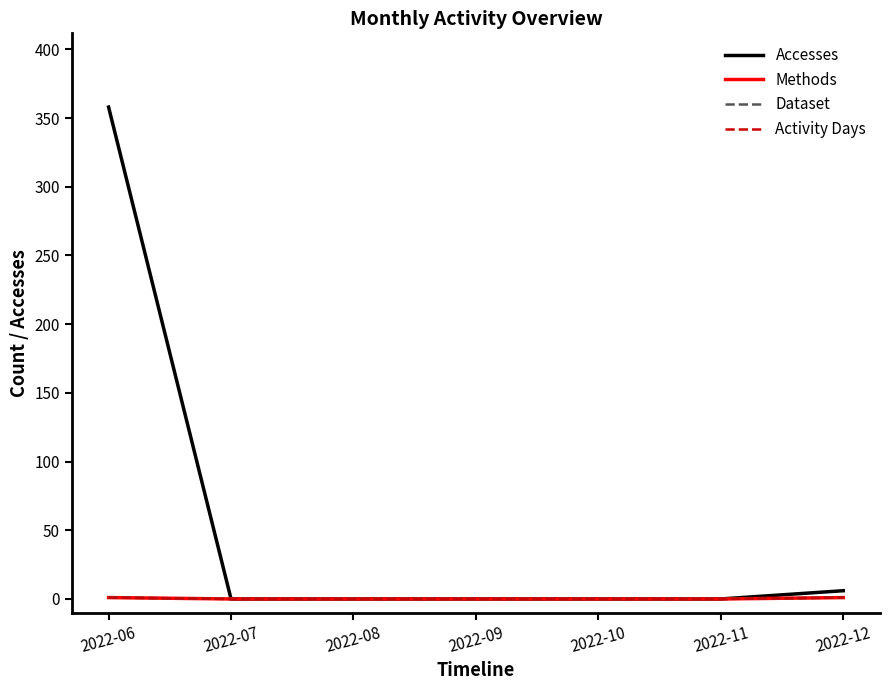

Where is Dataset nearest to the value 0?

2022-07